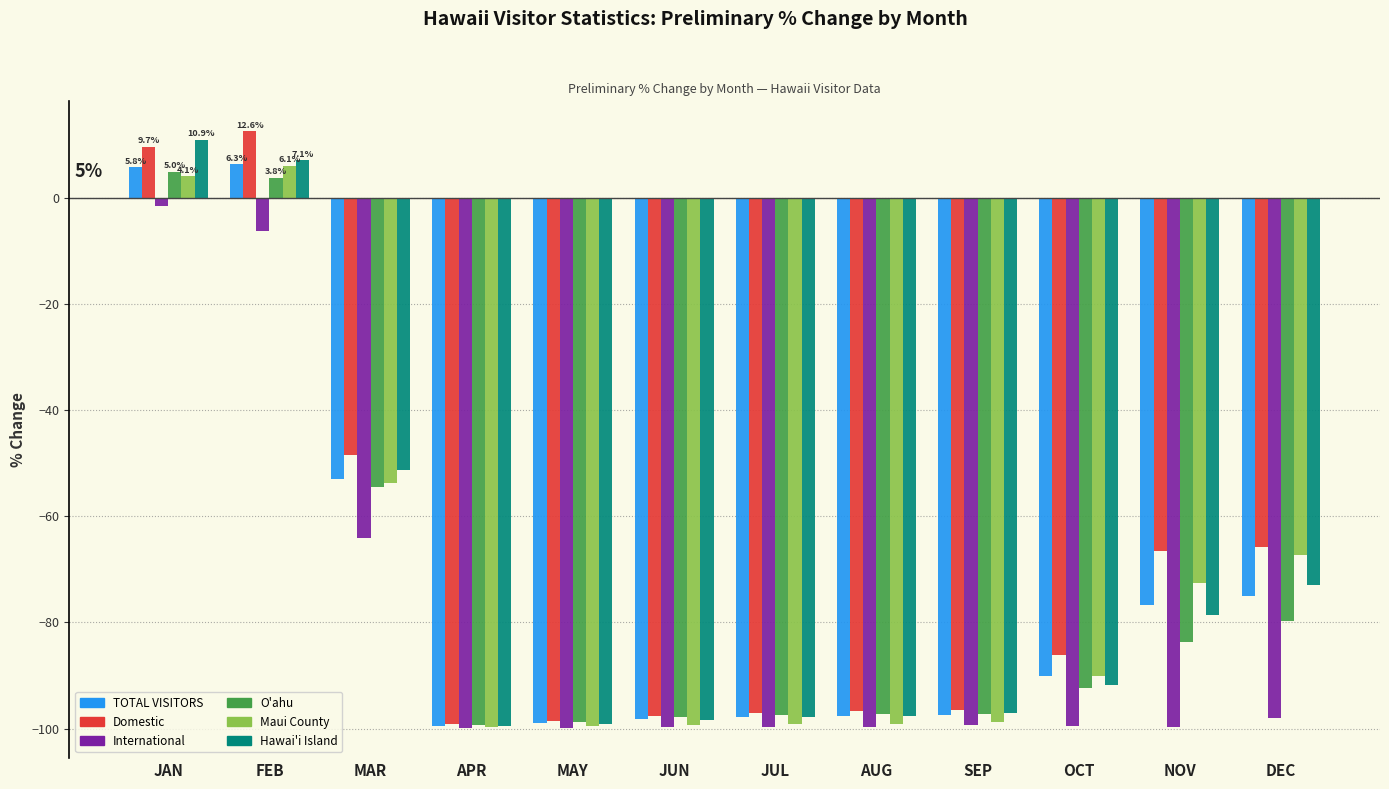

What is the greatest value displayed?

12.6